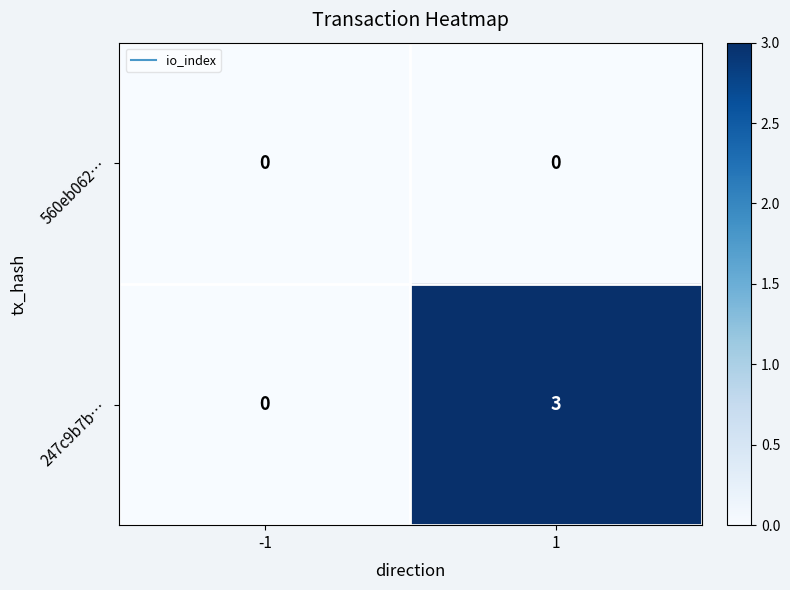

List the series in order of their peak value, lowest first.

560eb062…, 247c9b7b…